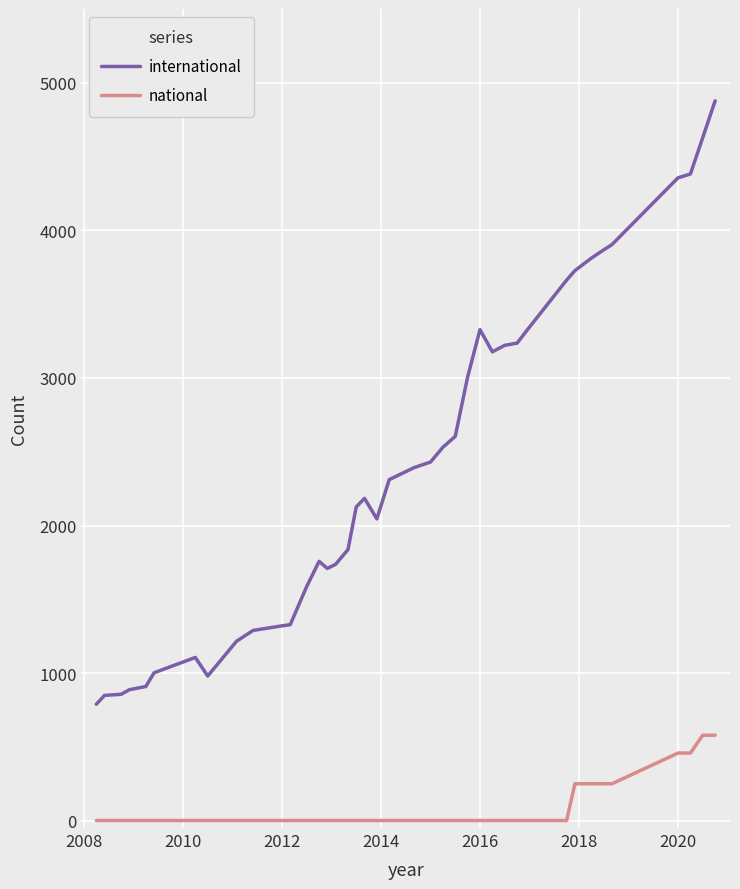

True or false: international and national intersect in this chart.

False